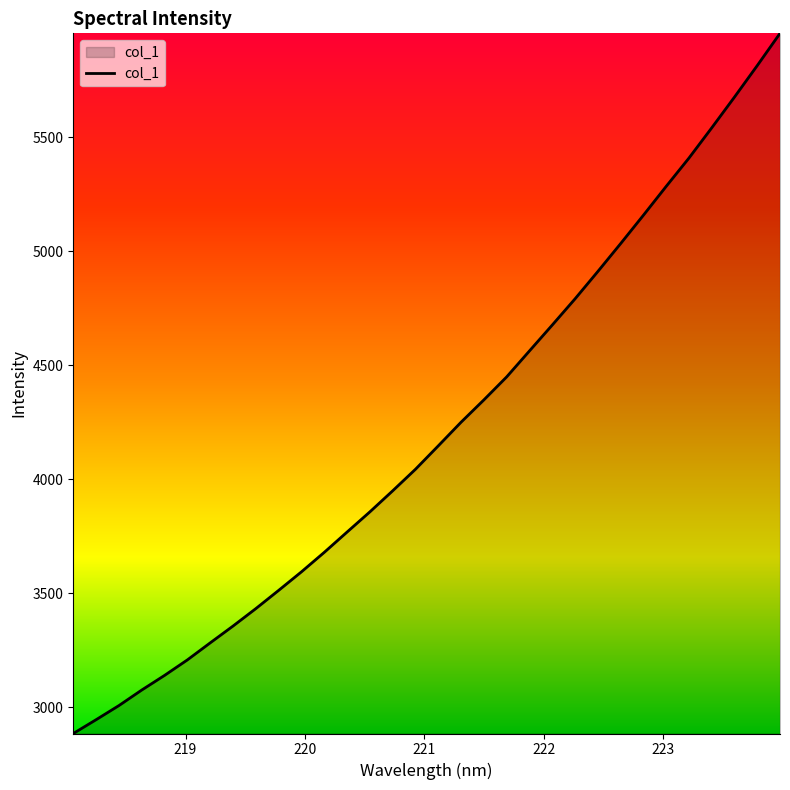

What is the average value?

4210.5